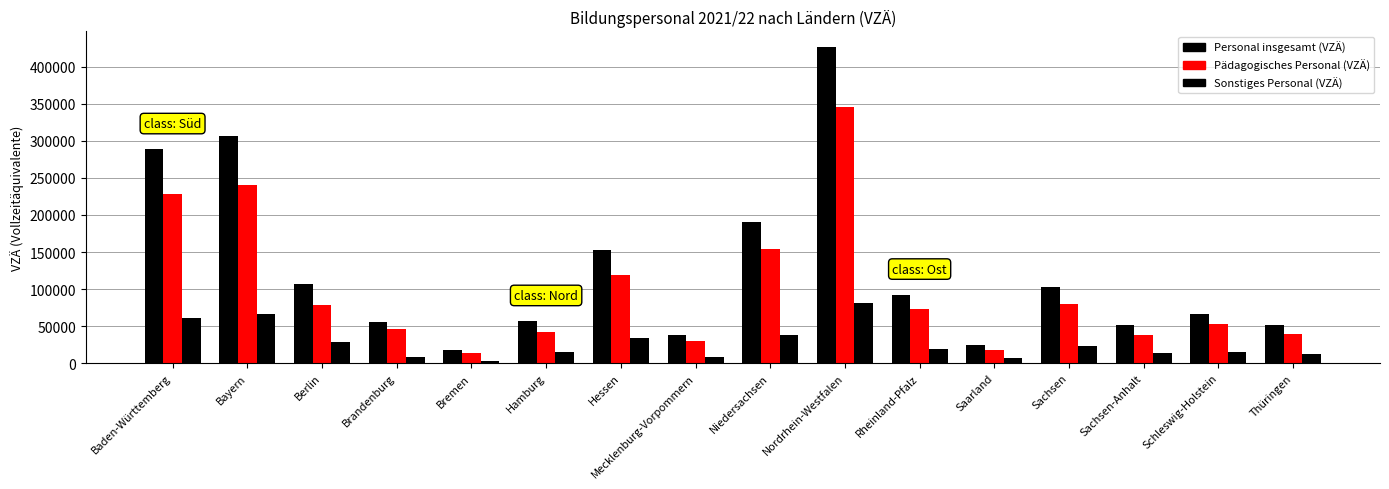

How many categories are shown in the chart?

16